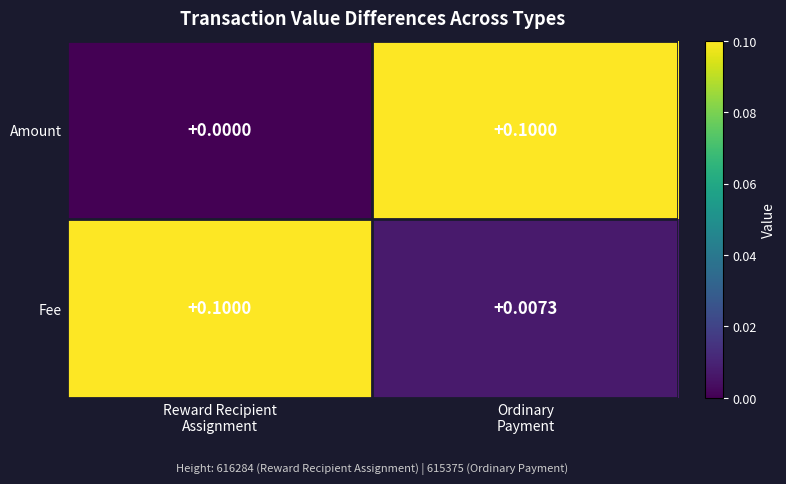

How many categories are shown in the chart?

2